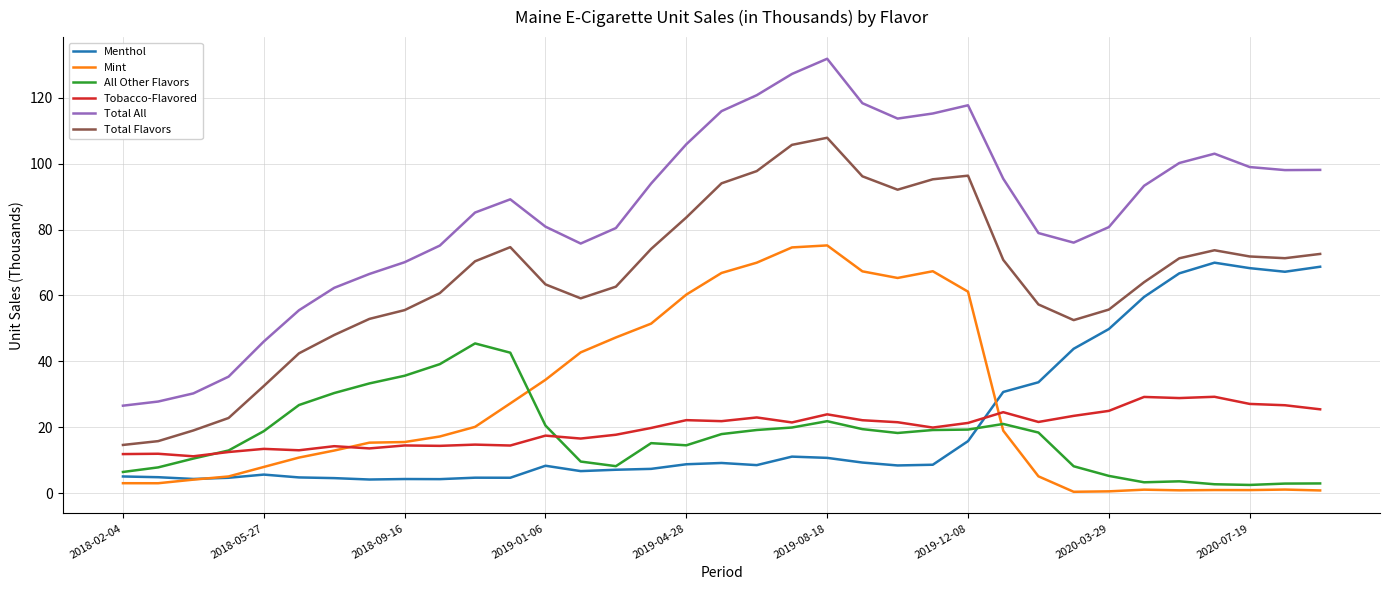

Which series has the largest total across all categories?

Total All